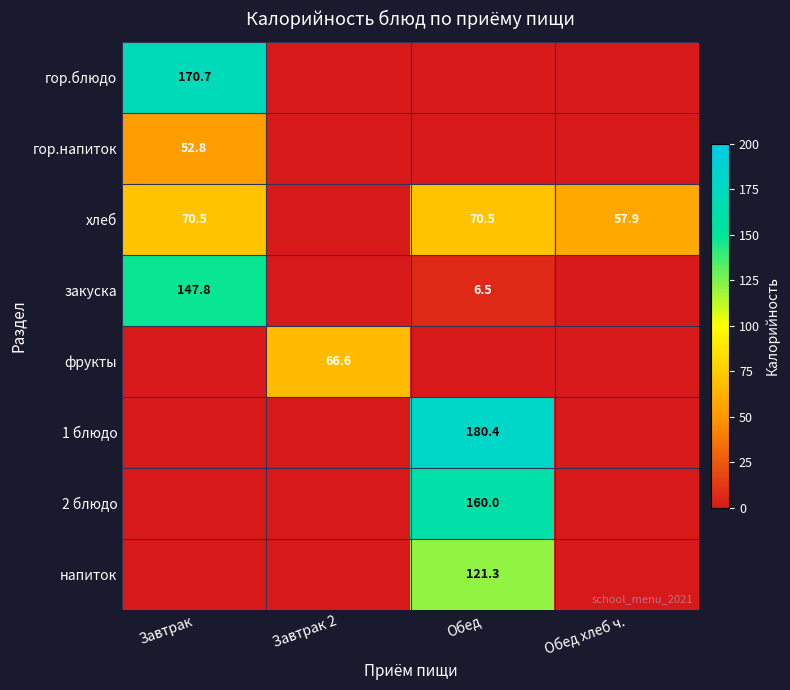

Is it true that хлеб equals 57.9 at Обед хлеб ч.?

True